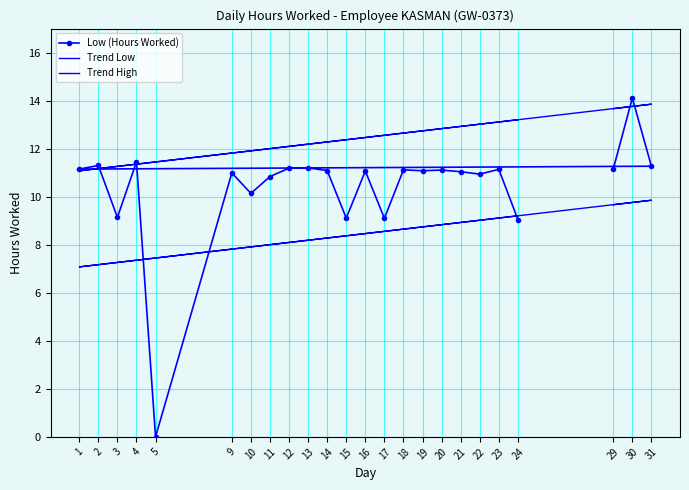

Which series has the largest total across all categories?

Trend High